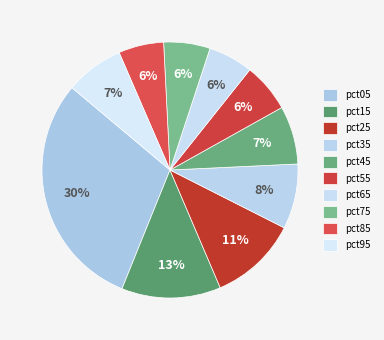

What portion of the pie excludes pct55?

93.8%